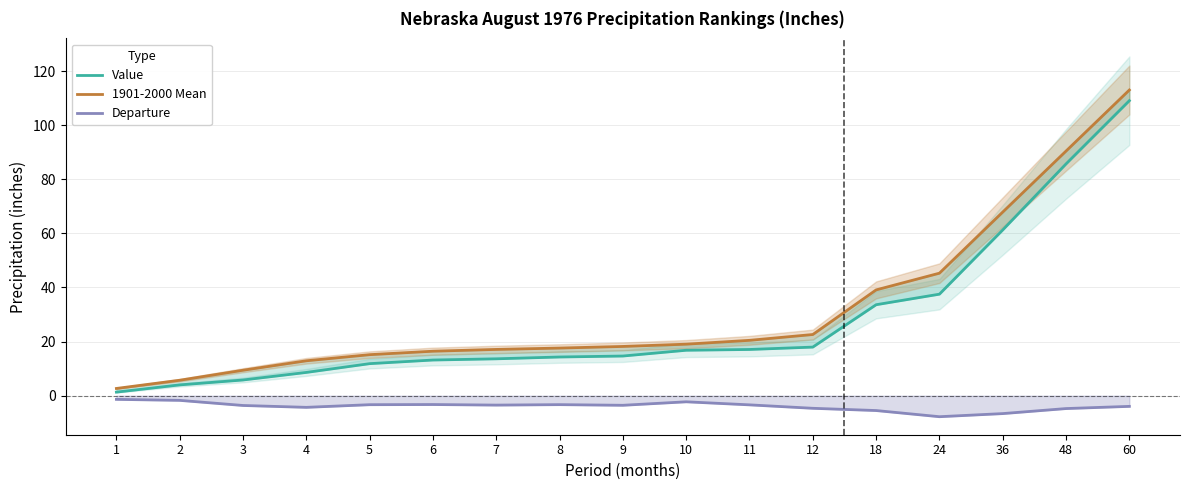

How many lines are shown in the chart?

3